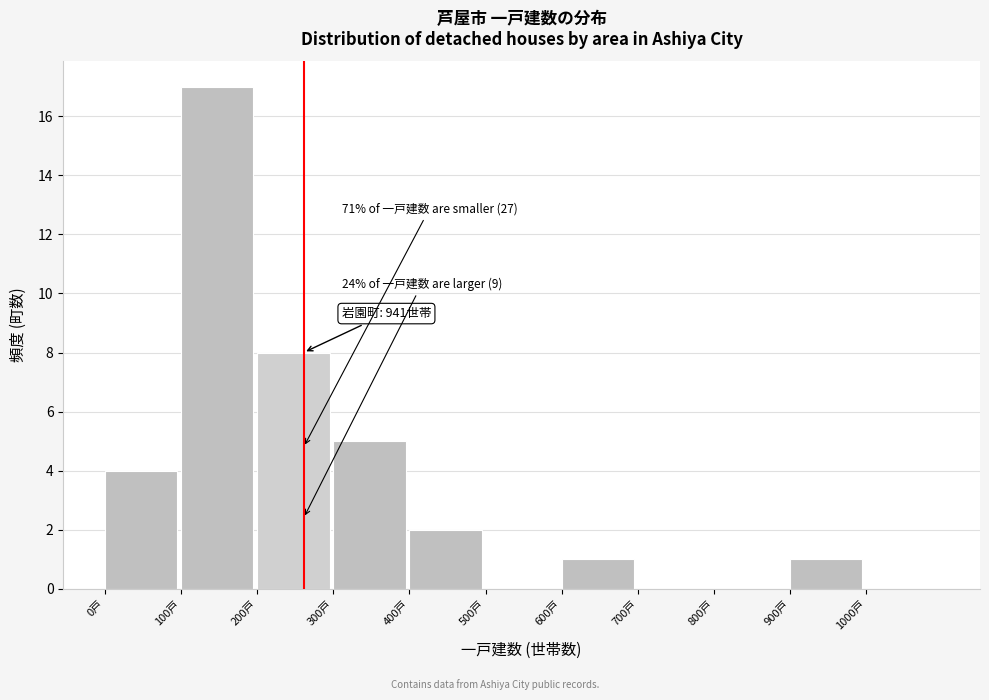

Which range on the x-axis has the tallest bar?

100 to 200